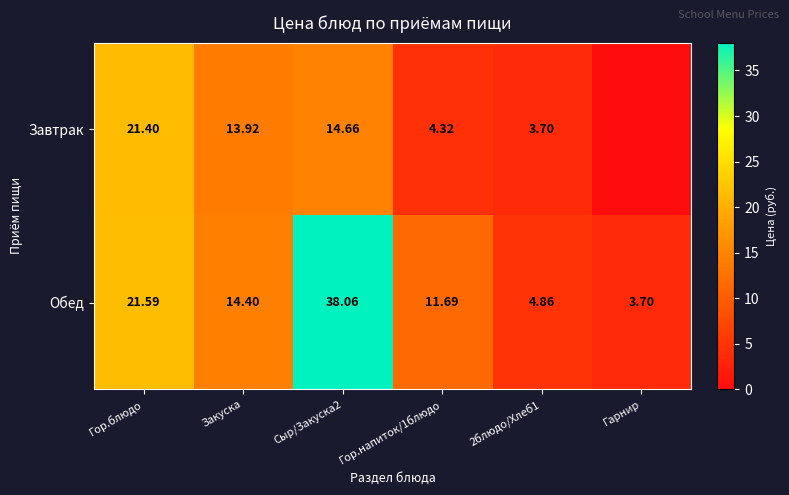

True or false: Обед has a value of 11.7 at Гор.напиток/1блюдо.

True